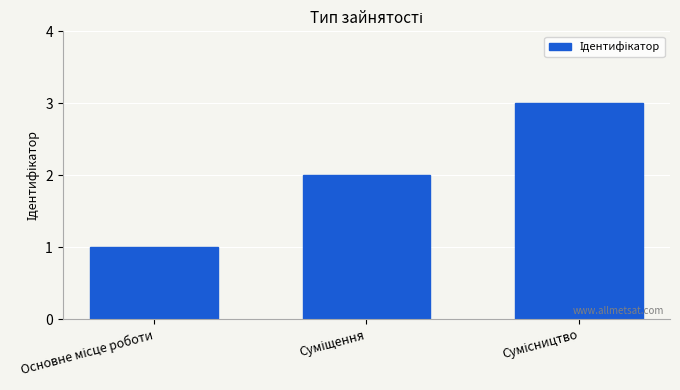

What is the sum of all values?

6